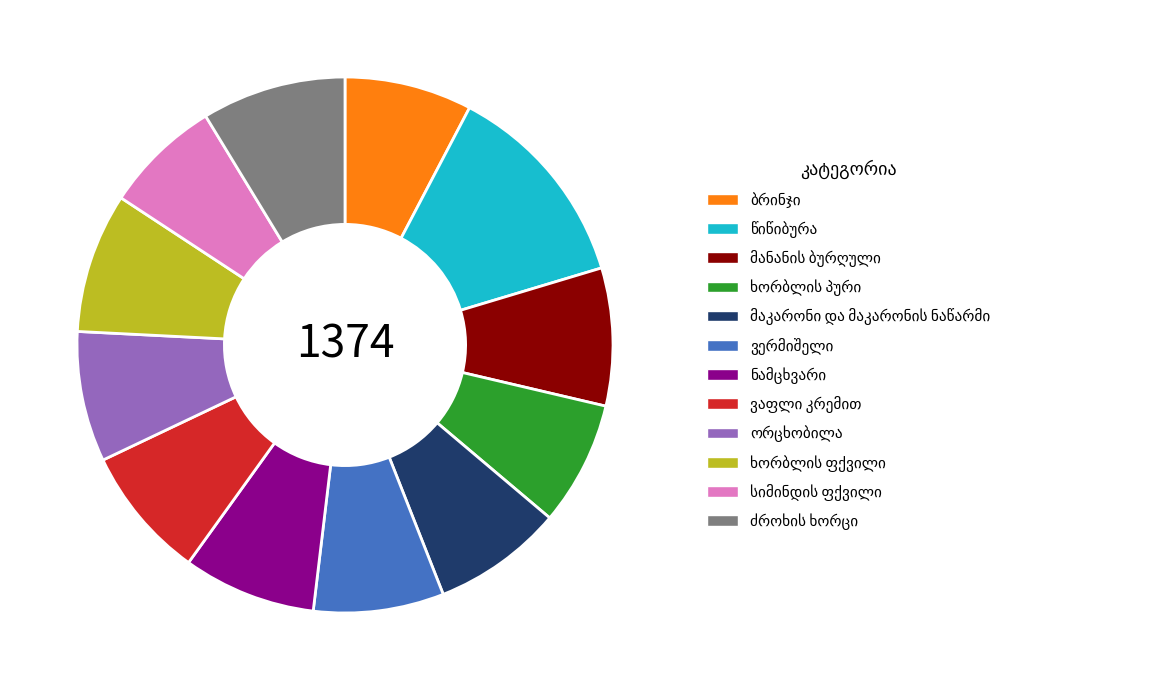

Does any single category account for the majority?

No